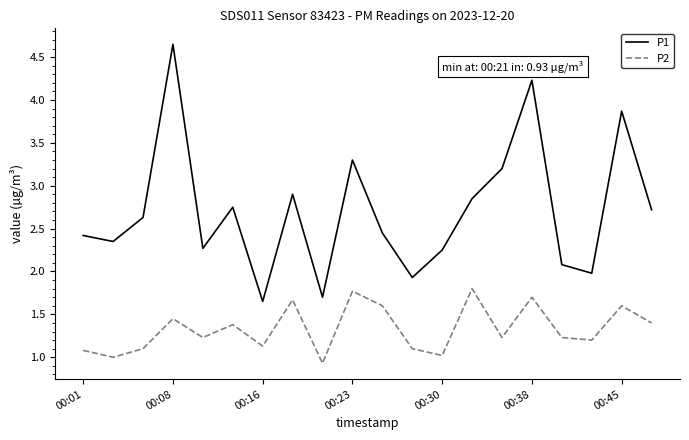

At how many categories does at least one series exceed 1?

20